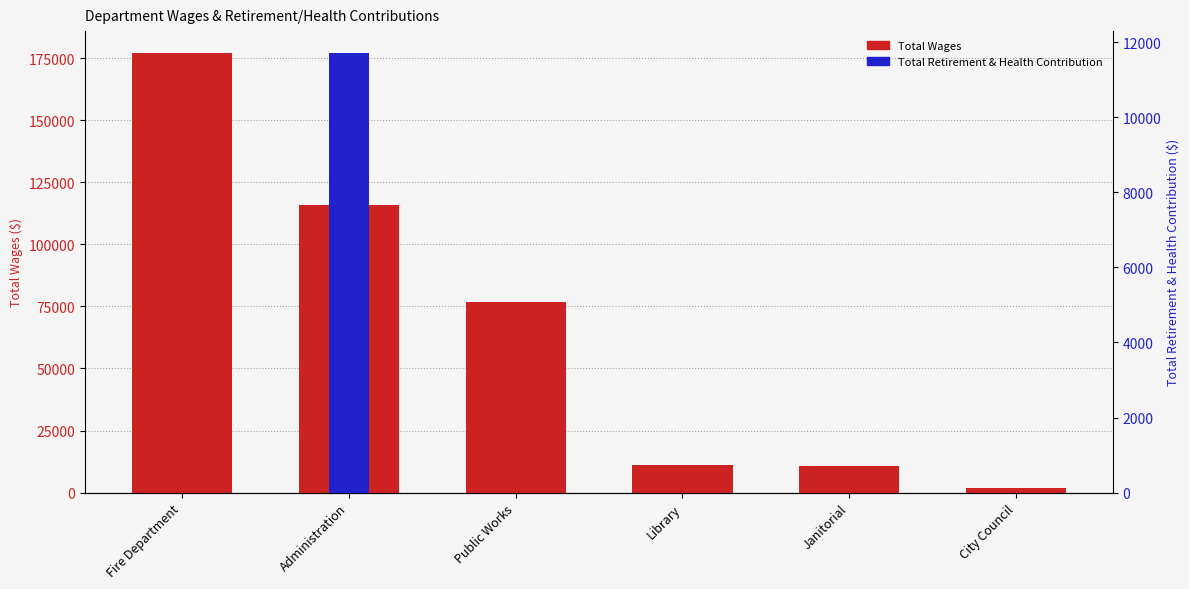

Are the bars horizontal?

No